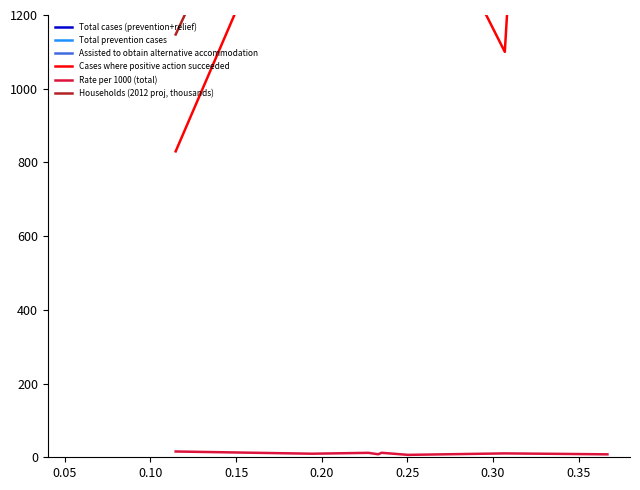

Reading left to right, extract all data points from this chart.

Total cases (prevention+relief): 17990.0	18810.0	26020.0	19090.0	28590.0	16380.0	32280.0	31080.0	29180.0
Total prevention cases: 17160.0	17130.0	26020.0	17750.0	27340.0	14760.0	31170.0	27110.0	26600.0
Assisted to obtain alternative accommodation: 7670.0	8320.0	12230.0	9340.0	12850.0	8750.0	15280.0	9020.0	12380.0
Cases where positive action succeeded: 830.0	1690.0	1280.0	1340.0	1250.0	1620.0	1100.0	3970.0	2580.0
Rate per 1000 (total): 15.7	9.7	12.0	8.2	12.2	6.5	10.5	9.0	8.0
Households (2012 proj, thousands): 1147.1	1943.6	2271.7	2330.0	2349.4	2503.6	3069.0	3435.4	3668.3